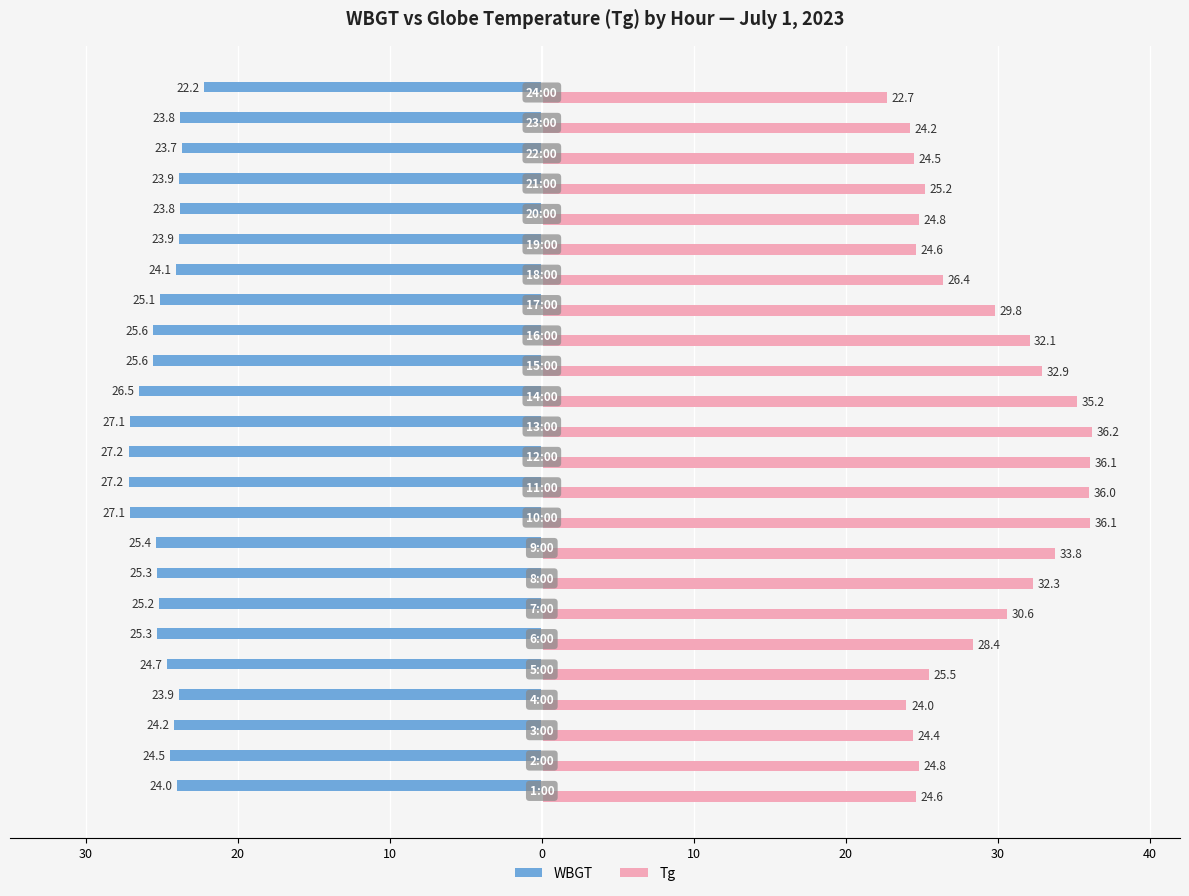

What are all the series names shown in the legend?

WBGT, Tg